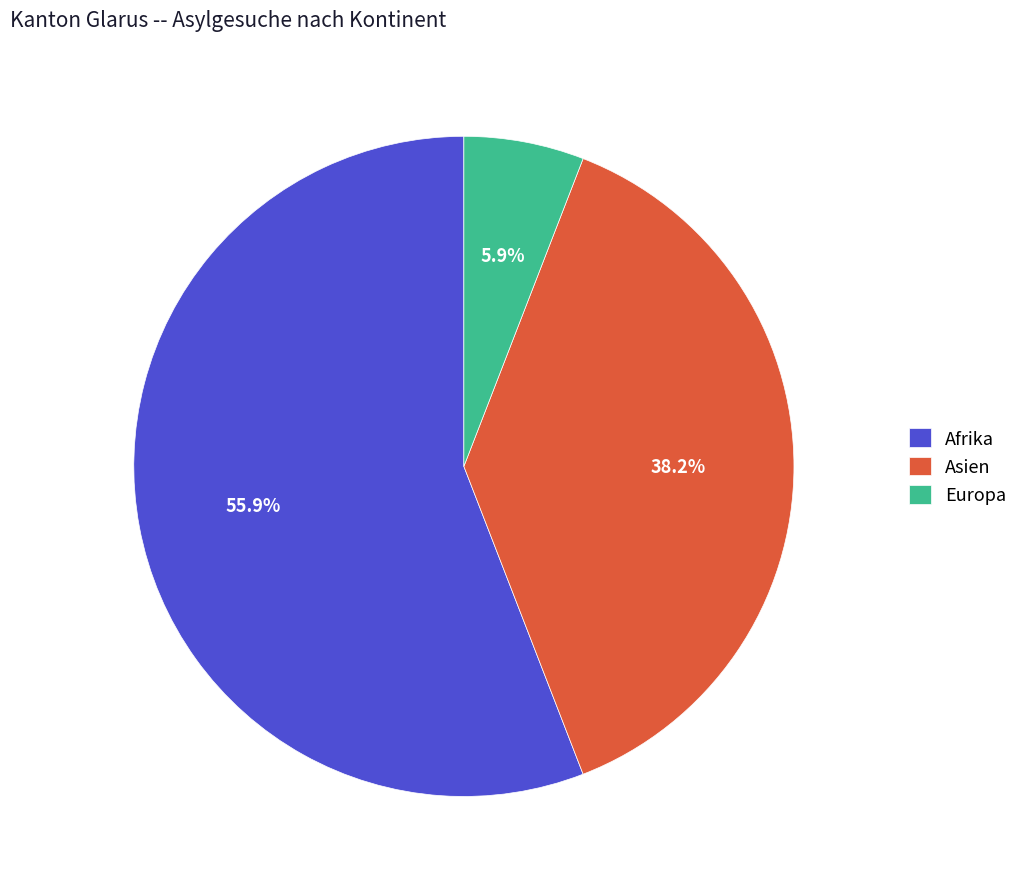

Is it true that Asien is 51% of the pie?

False